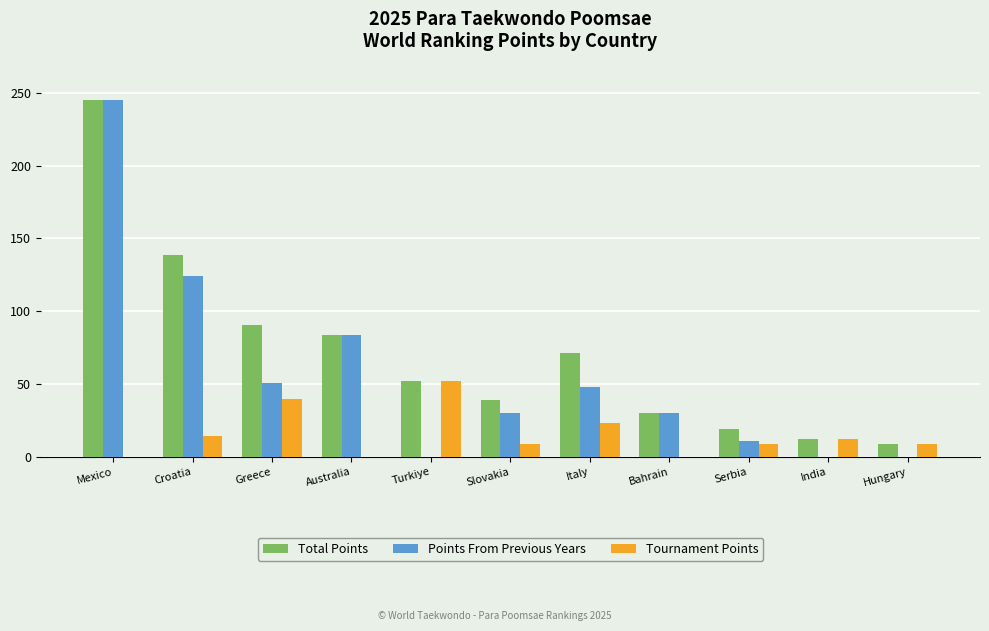

Which series changed the most between Mexico and Turkiye?

Points From Previous Years